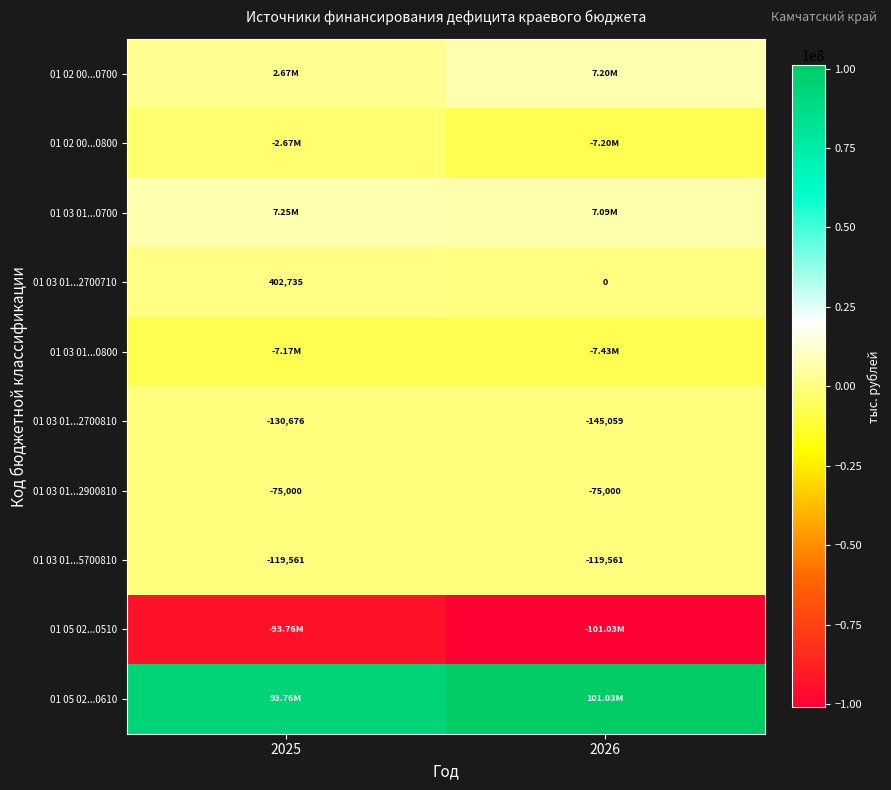

How many values in the 01 03 01...2700810 series are below -130676?

1